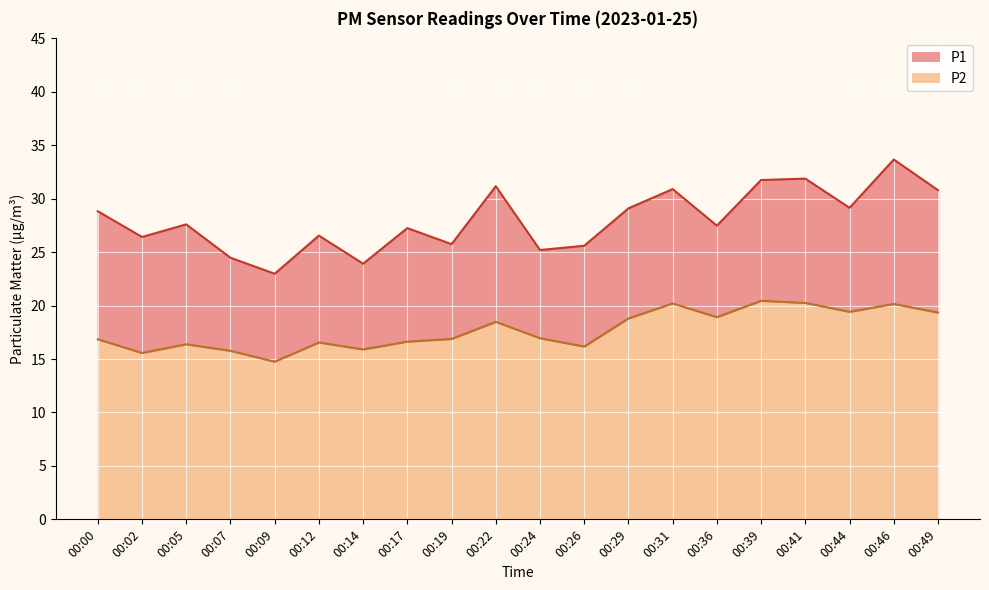

Rank the categories by P2 value from lowest to highest.

00:09, 00:02, 00:07, 00:14, 00:26, 00:05, 00:12, 00:17, 00:00, 00:19, 00:24, 00:22, 00:29, 00:36, 00:49, 00:44, 00:46, 00:31, 00:41, 00:39